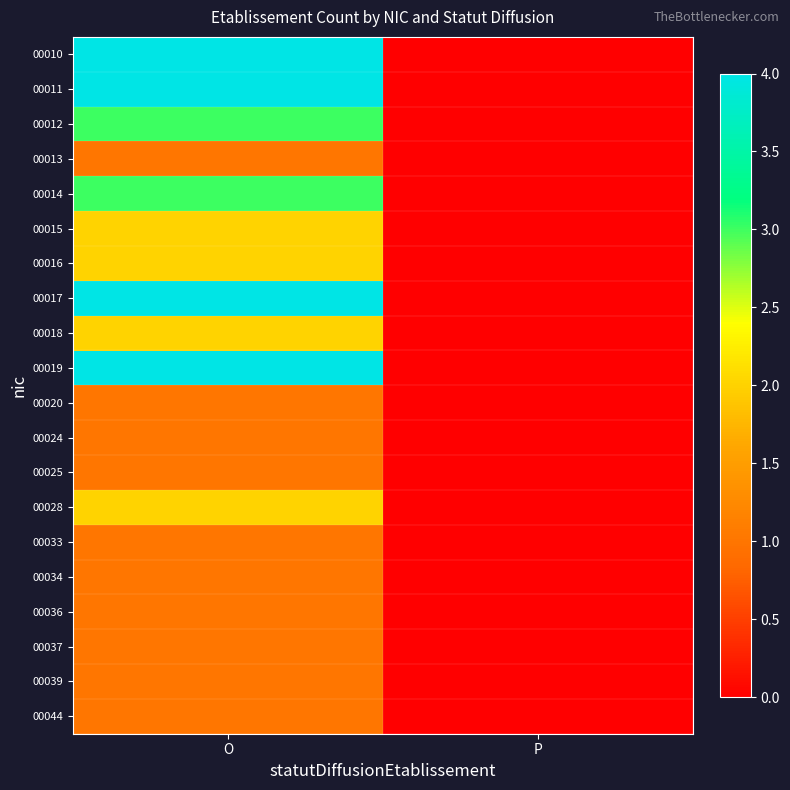

List the series in order of their peak value, lowest first.

00013, 00020, 00024, 00025, 00033, 00034, 00036, 00037, 00039, 00044, 00015, 00016, 00018, 00028, 00012, 00014, 00010, 00011, 00017, 00019